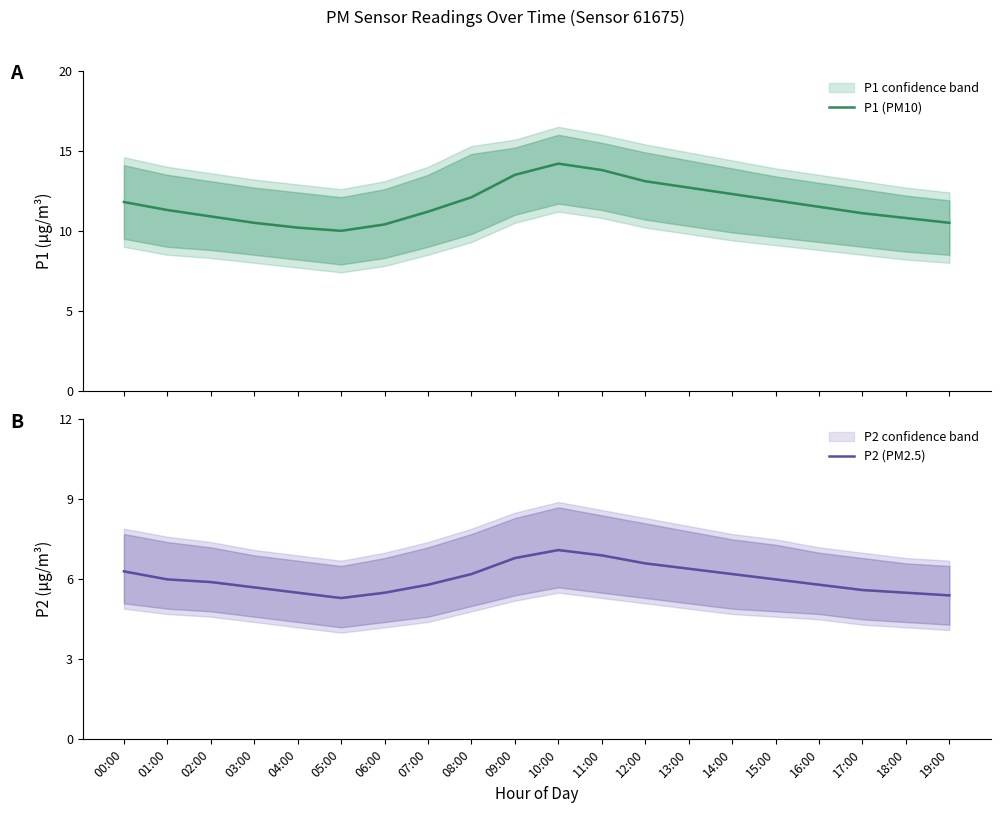

What is the sum of the P2 (PM2.5) values at 05:00 and 00:00?

11.6